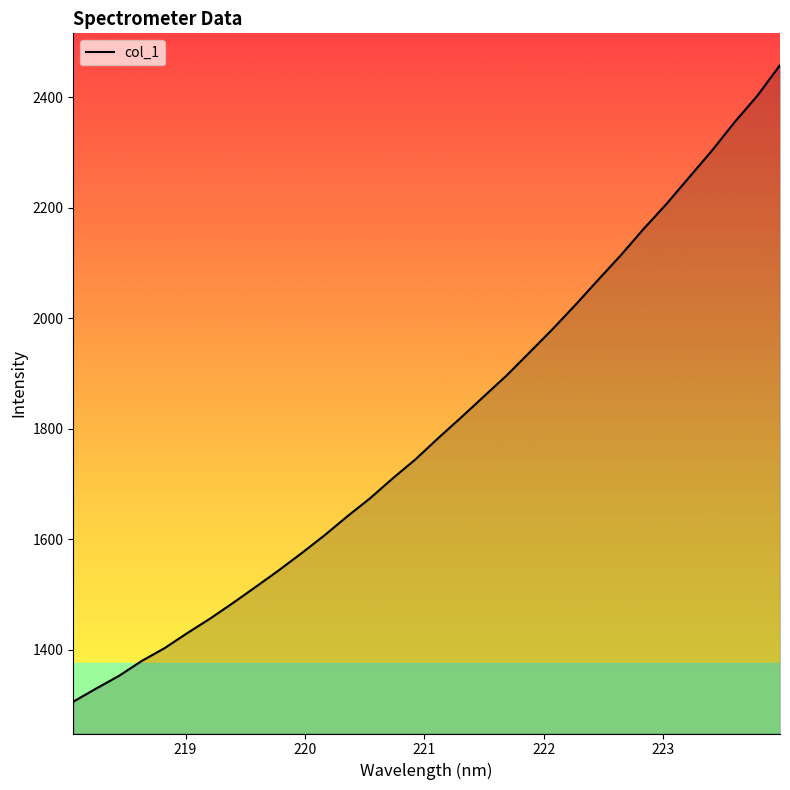

What is the difference between the maximum and minimum values?

1151.8